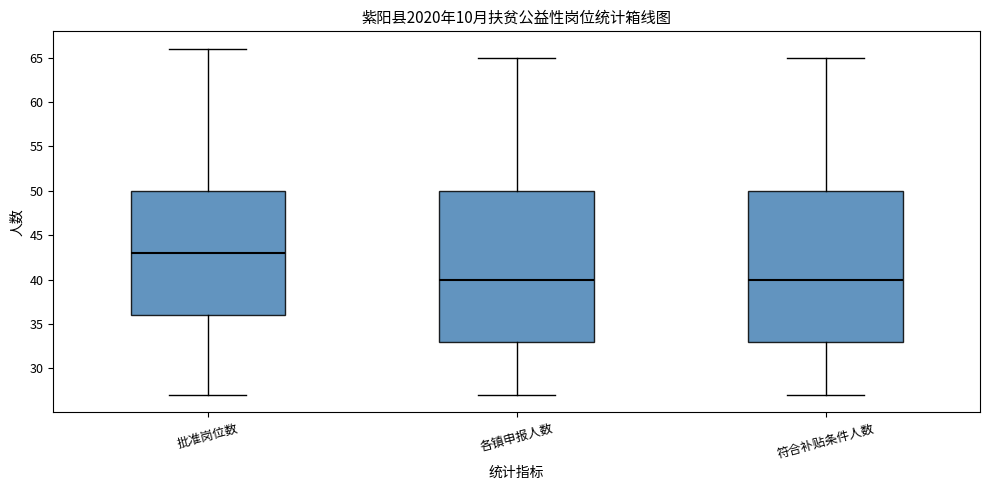

Where is the lower edge of the box for 符合补贴条件人数 on the y-axis? The values are not printed on the chart, so give them approximately, as read against the axis.

33